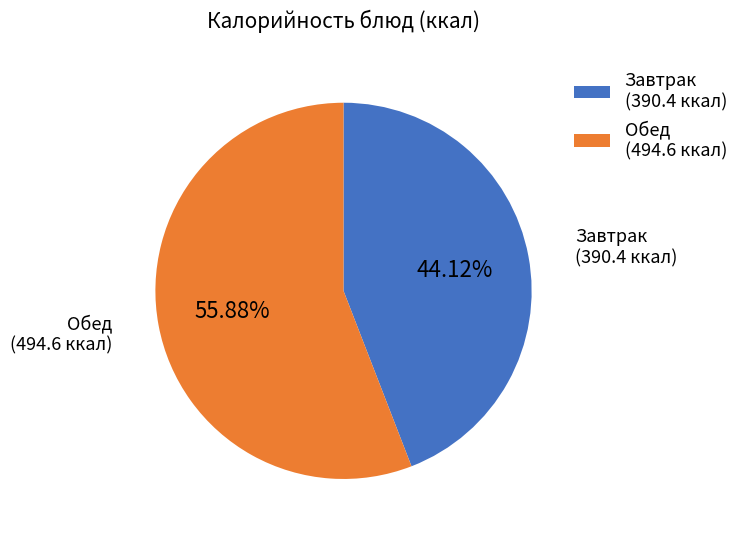

How many segments does this pie chart have?

2